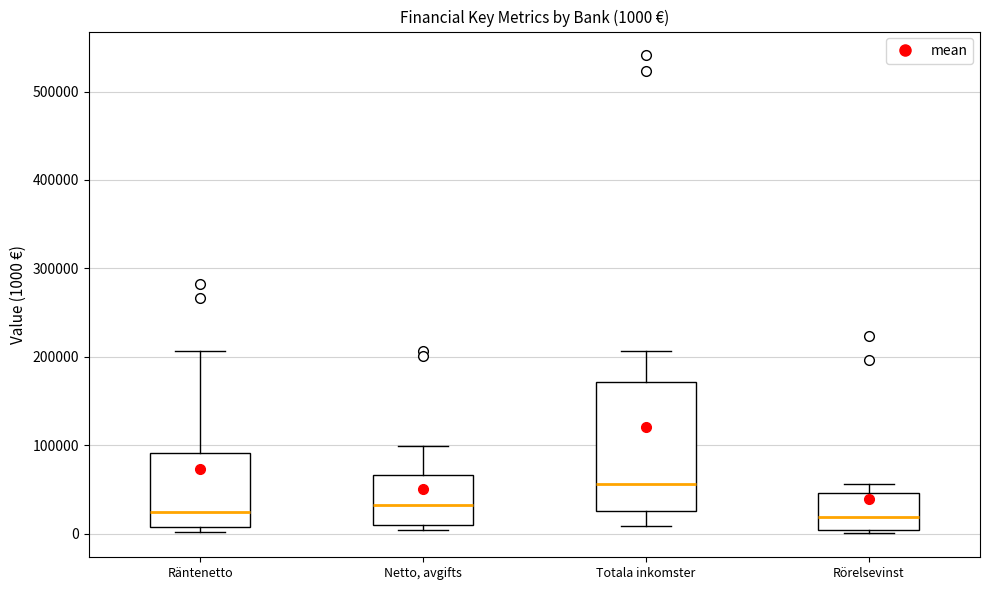

Comparing the boxes themselves (not the whiskers), which one is the tallest?

Totala inkomster